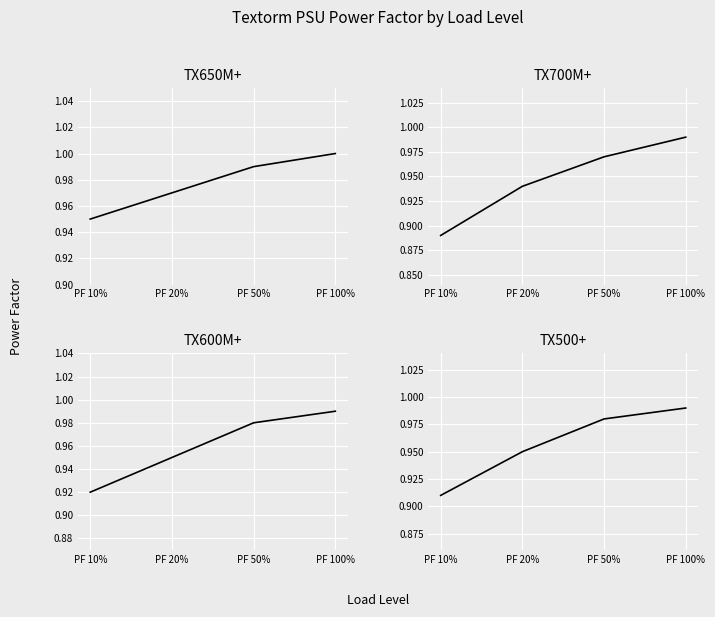

What is the label of the 3rd point from the right?

PF 20%